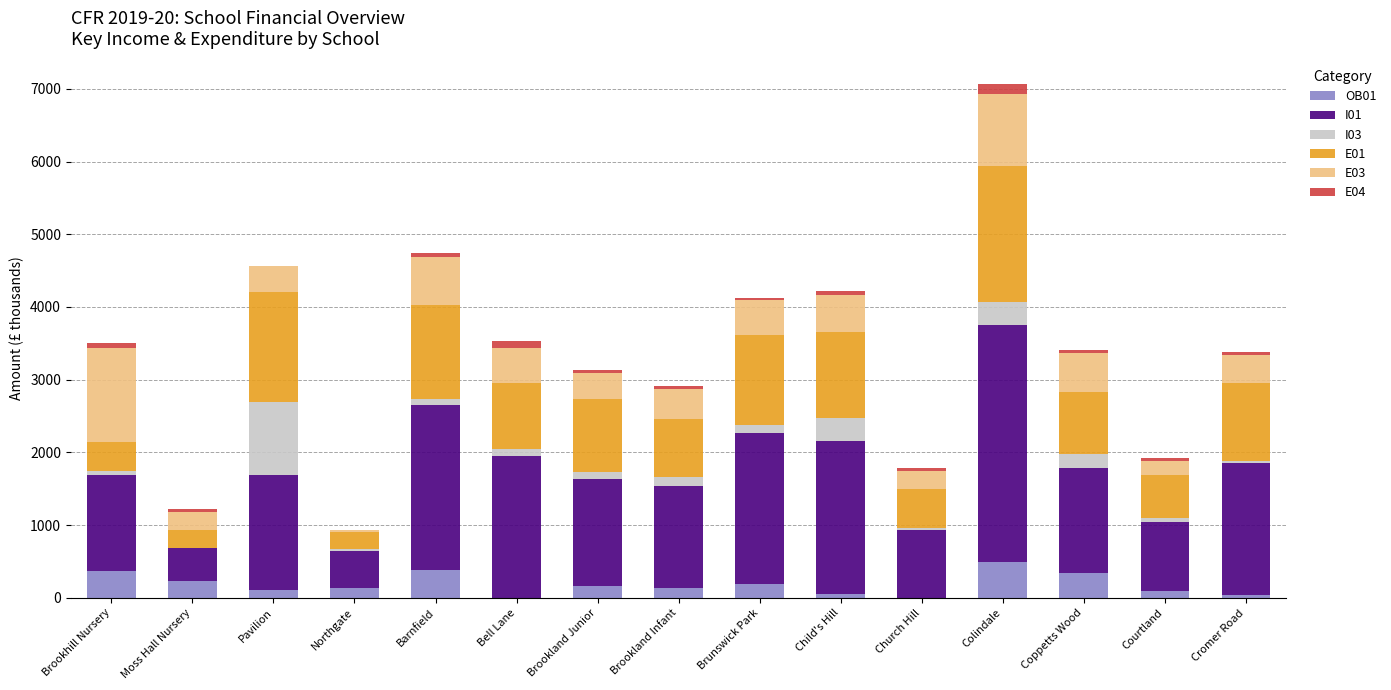

How many distinct data groups are displayed?

6